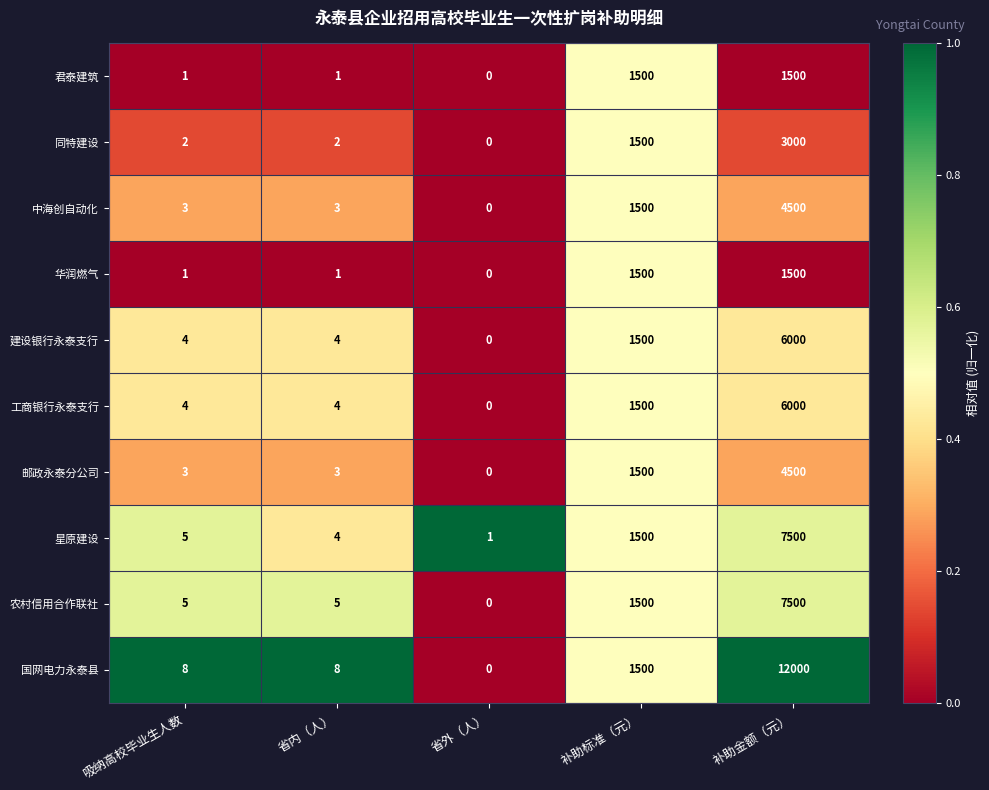

Read the 建设银行永泰支行 value at 补助金额（元）, to the nearest 10.

6000